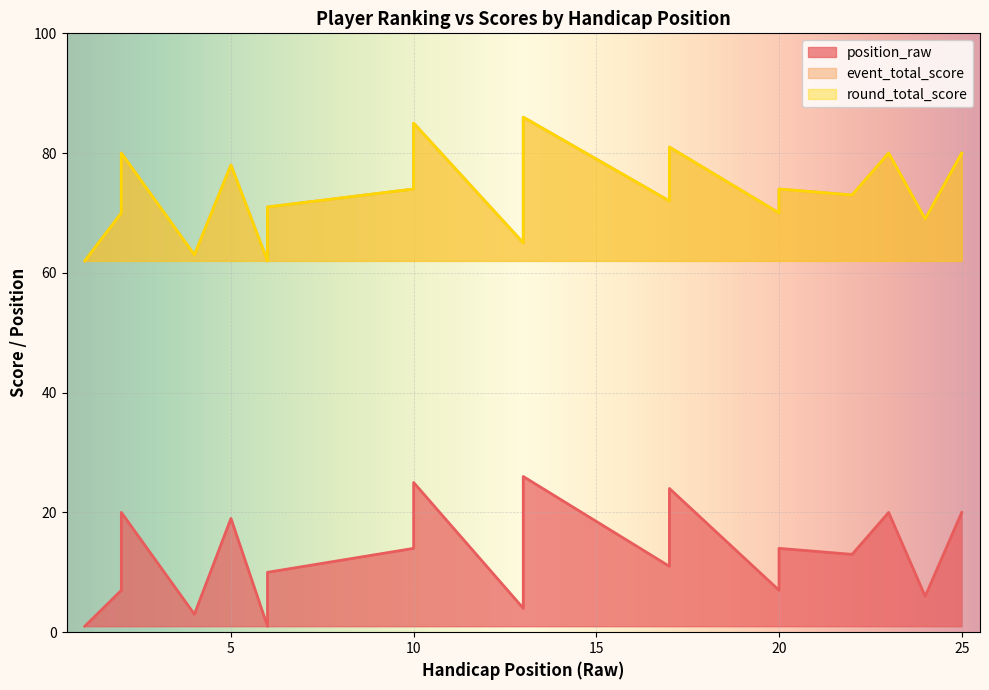

The value of event_total_score at 13 is 92. True or false?

False